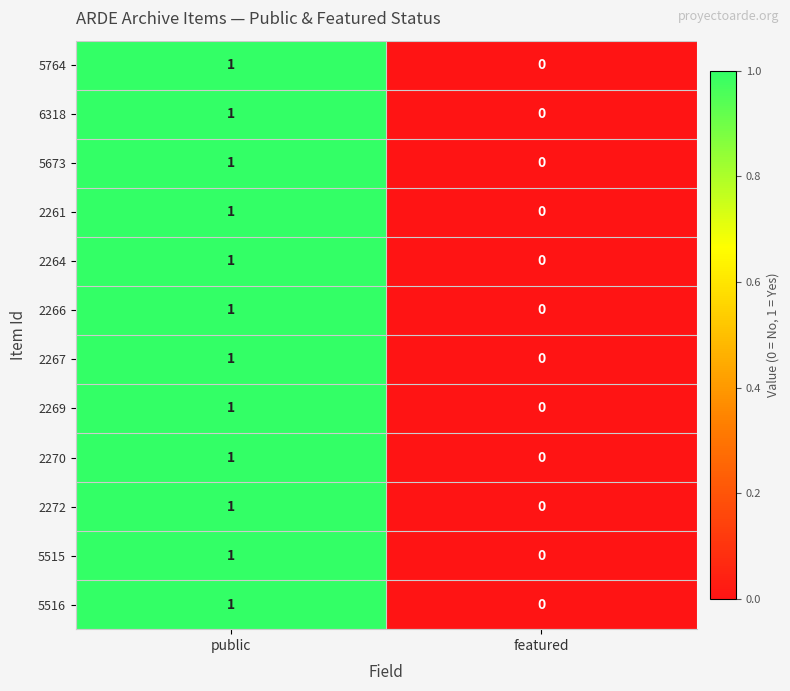

At which label is 5673 closest to 0?

featured